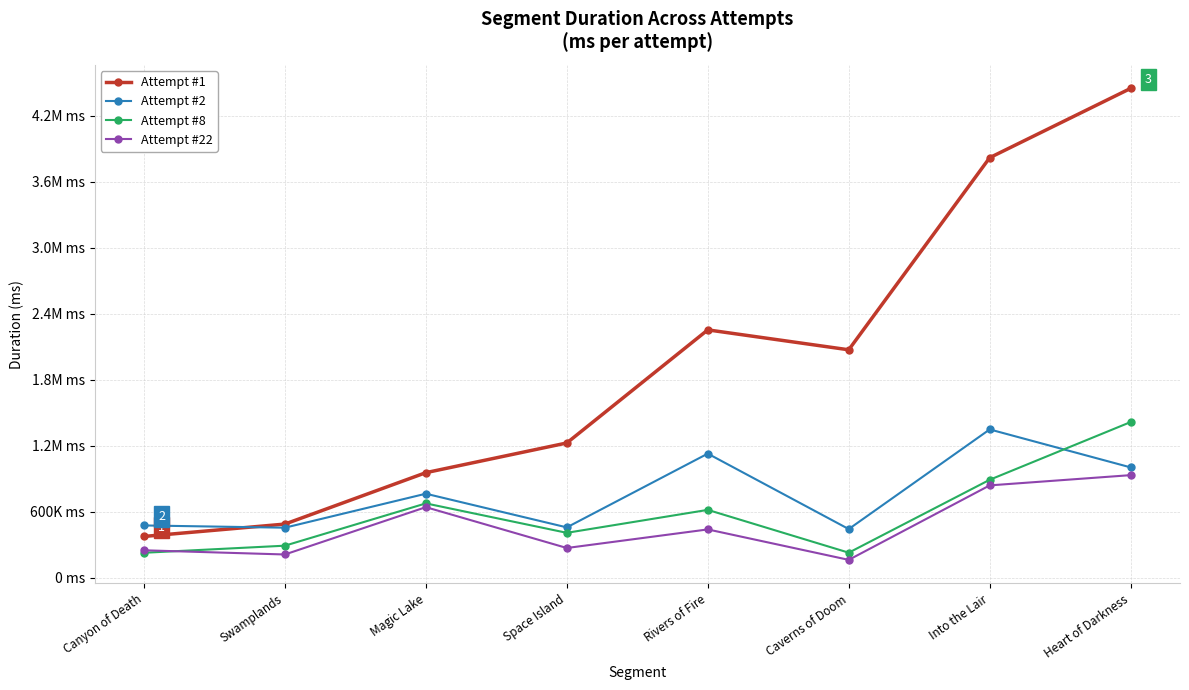

In Attempt #22, how many points are higher than both neighbors (excluding endpoints)?

2